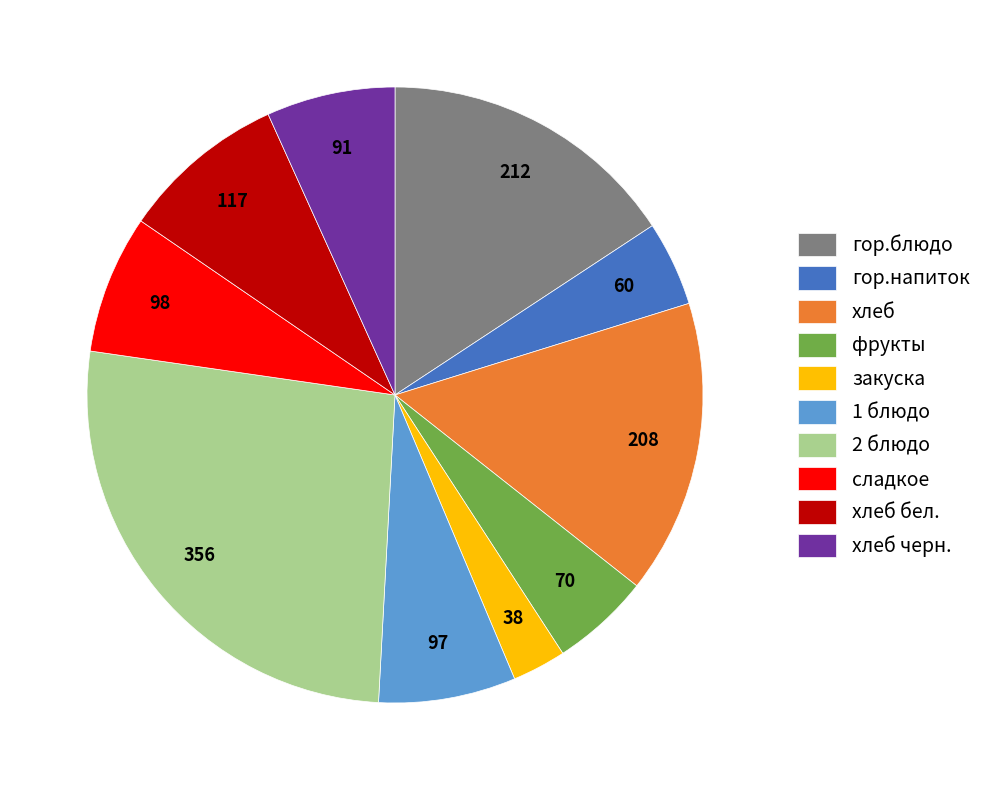

What is the ratio of the value at сладкое to the value at 2 блюдо?

0.3